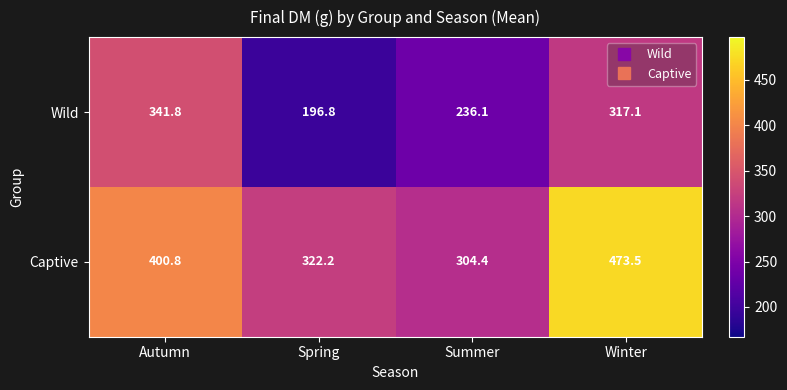

Rank the series at Winter from highest to lowest value.

Captive, Wild